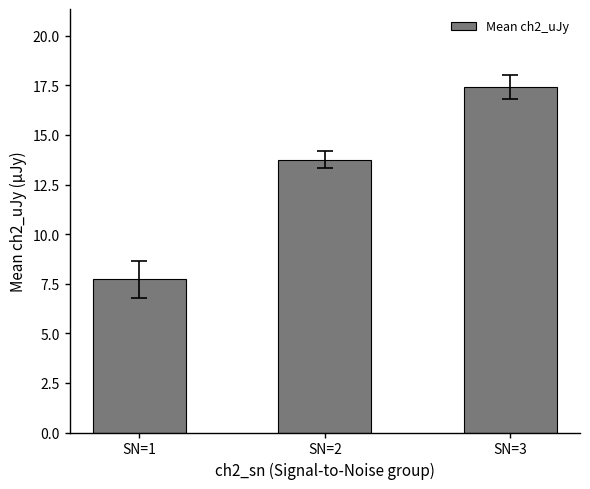

List the labels in order of value, smallest first.

SN=1, SN=2, SN=3